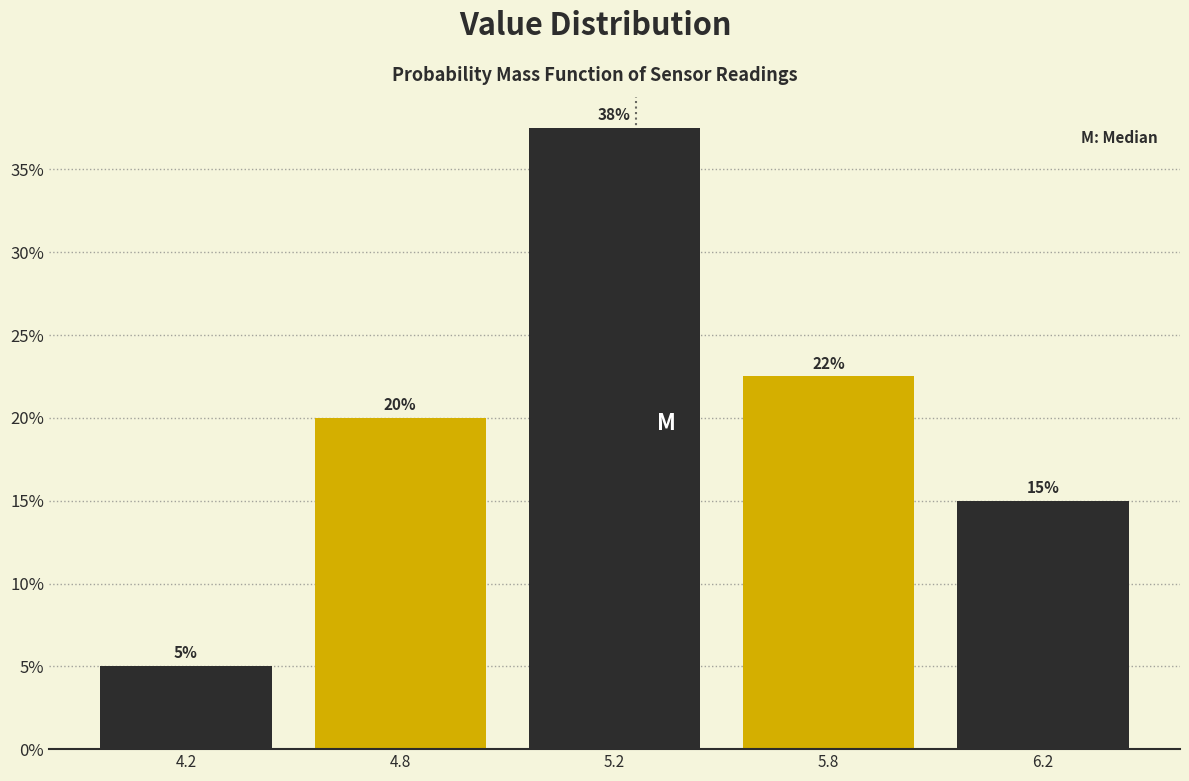

What is the smallest value displayed?

5.0